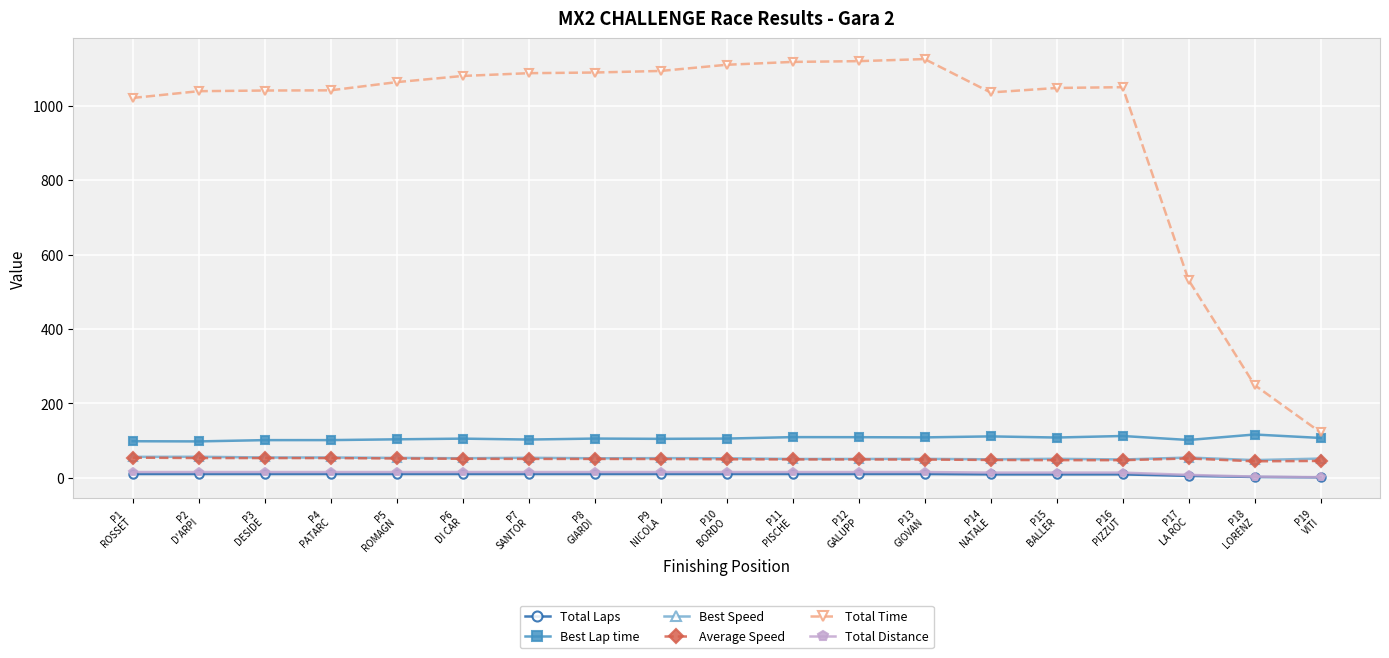

True or false: Total Laps and Best Speed intersect in this chart.

False